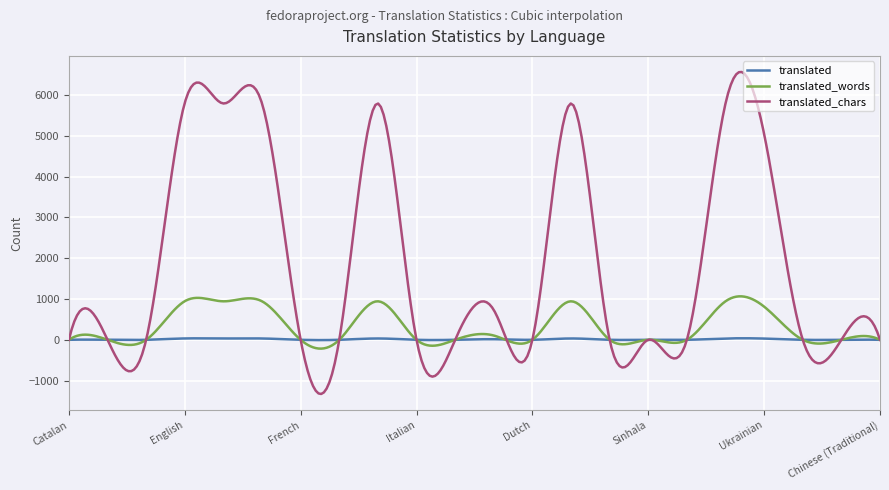

Which series has the widest spread of values?

translated_chars